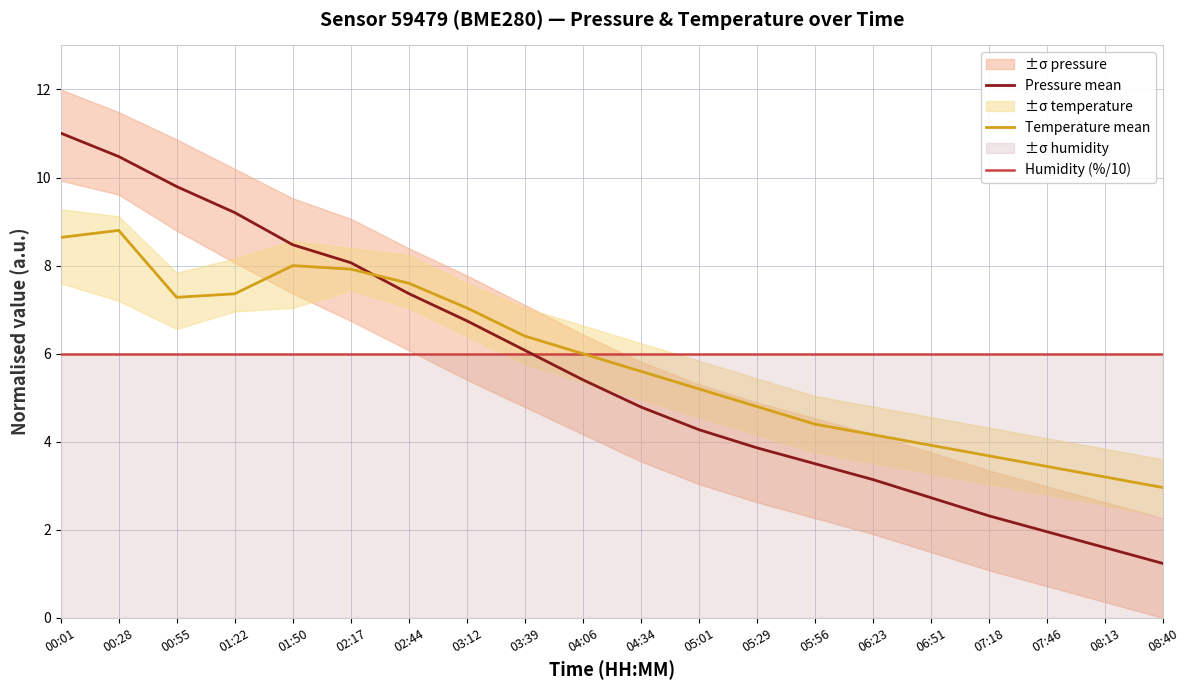

What is the value of the Humidity (%/10) point at the 13th from the left?

6.0